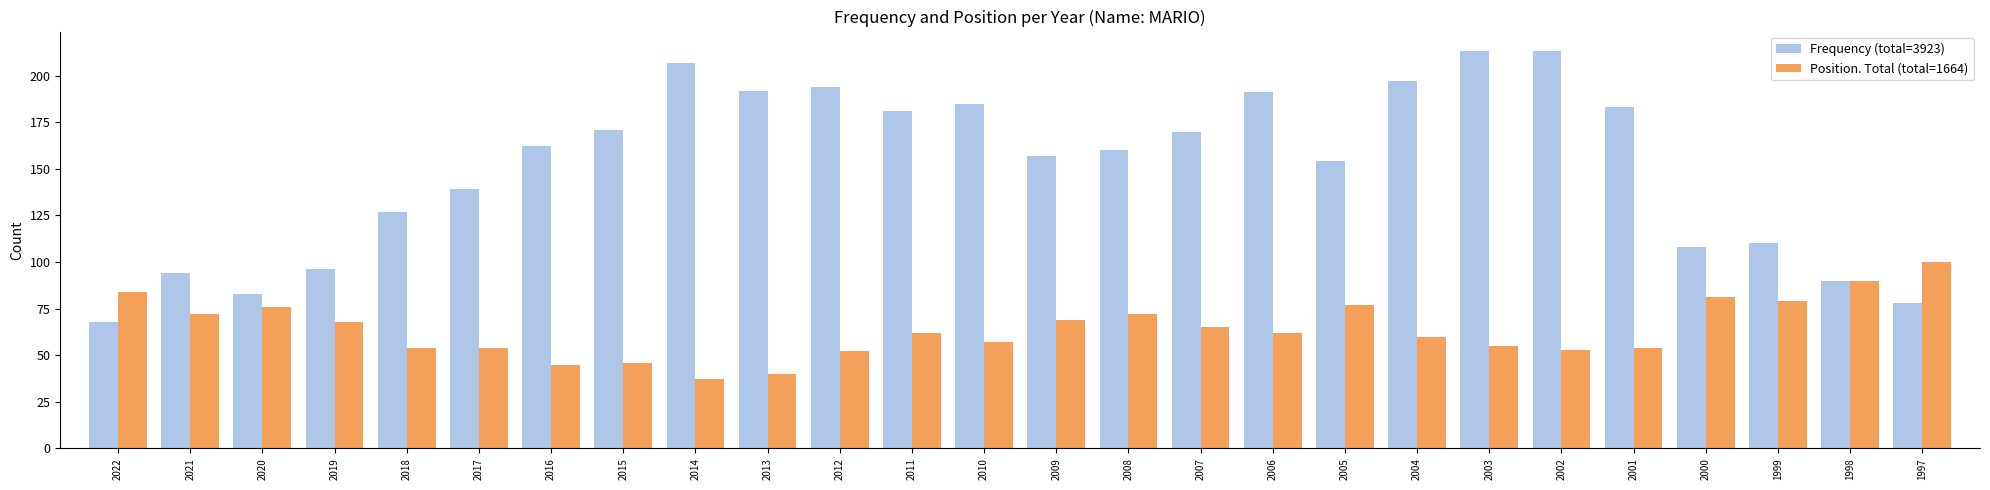

Read the Position. Total (total=1664) value at 2014, to the nearest 5.

35